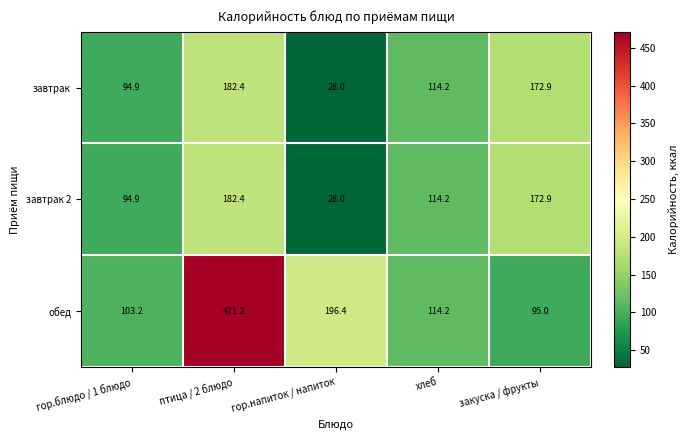

What is the difference between the highest and lowest values at гор.напиток / напиток?

168.4